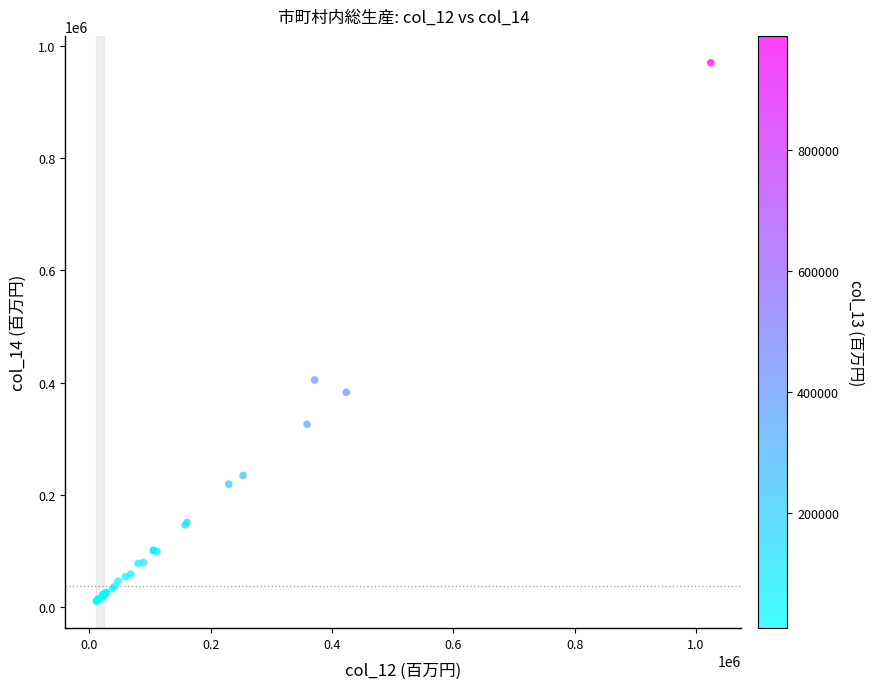

What Y value in the scatter plot is closest to 489955?

404460